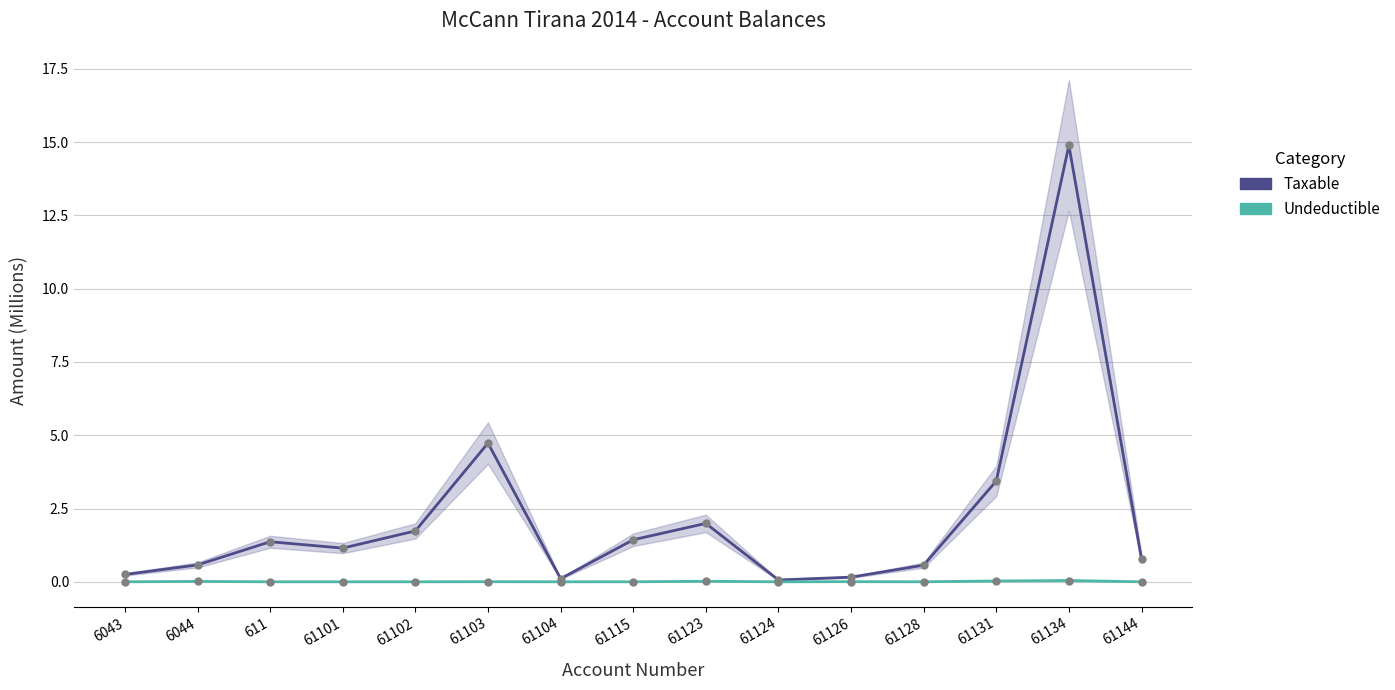

Which series changed the most between 6043 and 61128?

Taxable